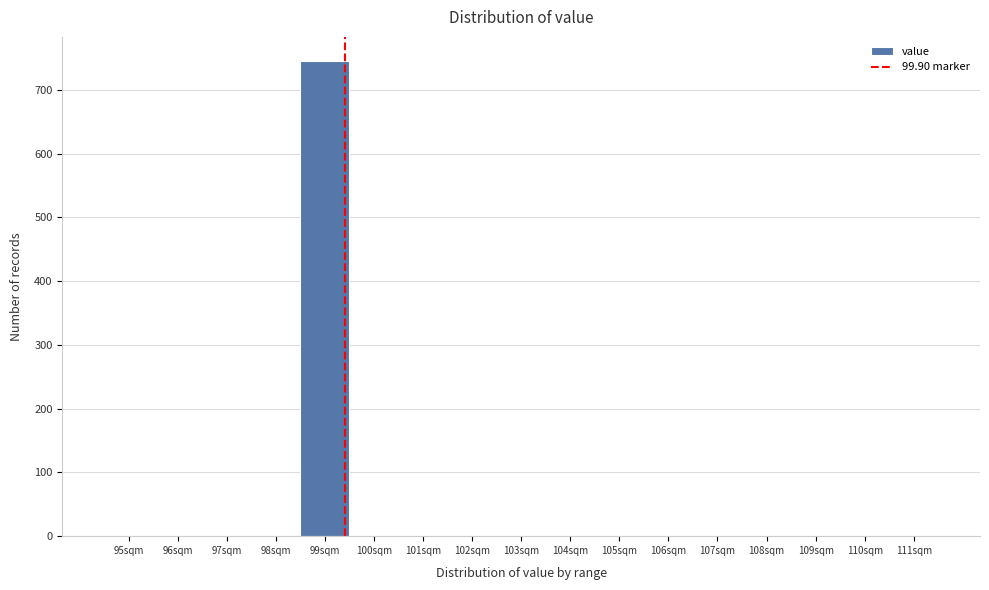

Reading left to right, transcribe all the data shown in this chart.

95sqm=0	96sqm=0	97sqm=0	98sqm=0	99sqm=746	100sqm=0	101sqm=0	102sqm=0	103sqm=0	104sqm=0	105sqm=0	106sqm=0	107sqm=0	108sqm=0	109sqm=0	110sqm=0	111sqm=0